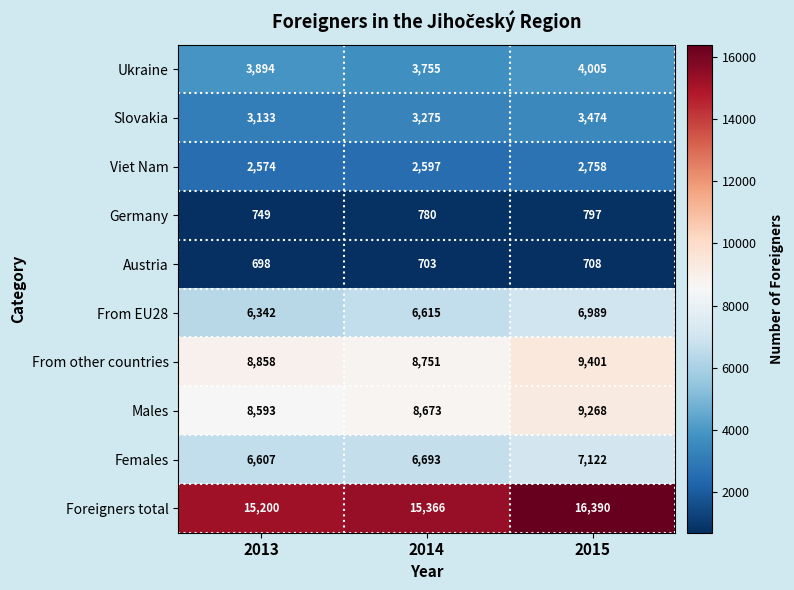

Reading left to right, list all the values displayed in this chart.

Ukraine: 3894	3755	4005
Slovakia: 3133	3275	3474
Viet Nam: 2574	2597	2758
Germany: 749	780	797
Austria: 698	703	708
From EU28: 6342	6615	6989
From other countries: 8858	8751	9401
Males: 8593	8673	9268
Females: 6607	6693	7122
Foreigners total: 15200	15366	16390